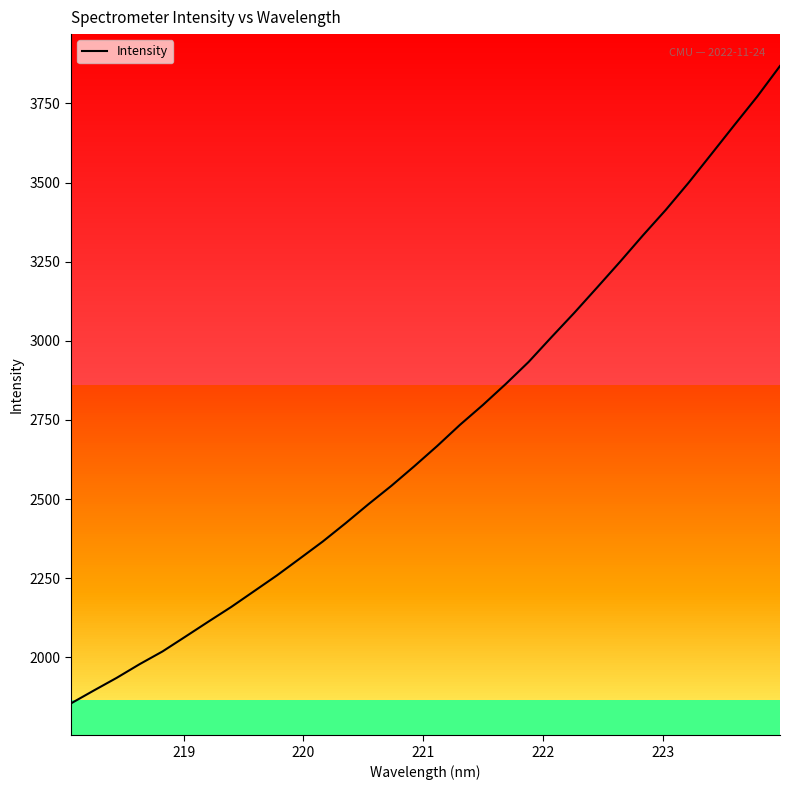

What is the sum of all values?

86895.5